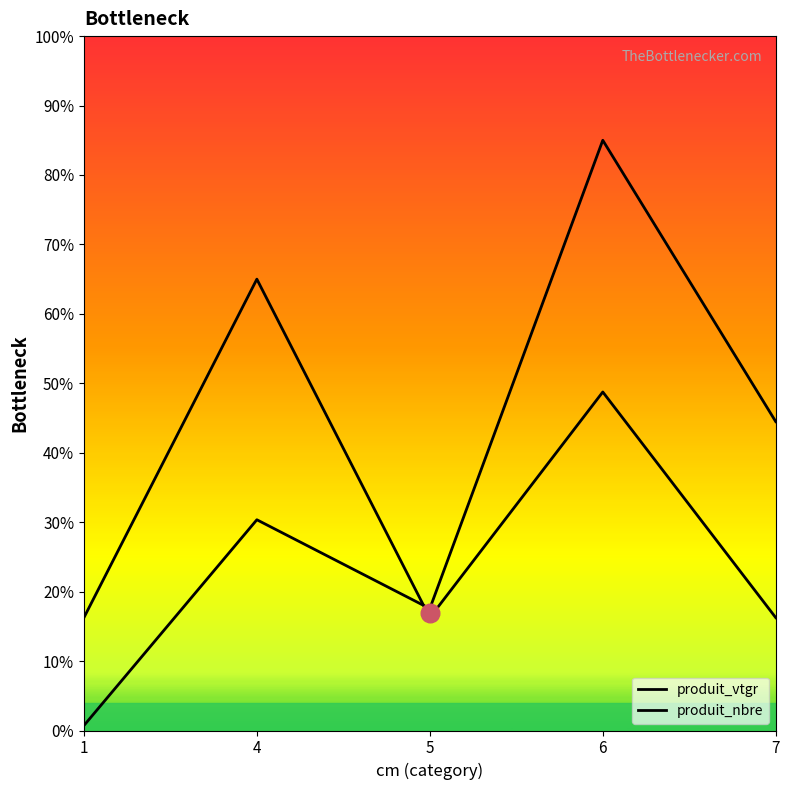

Is the value of produit_nbre at 5 greater than the value of produit_vtgr at 1?

Yes